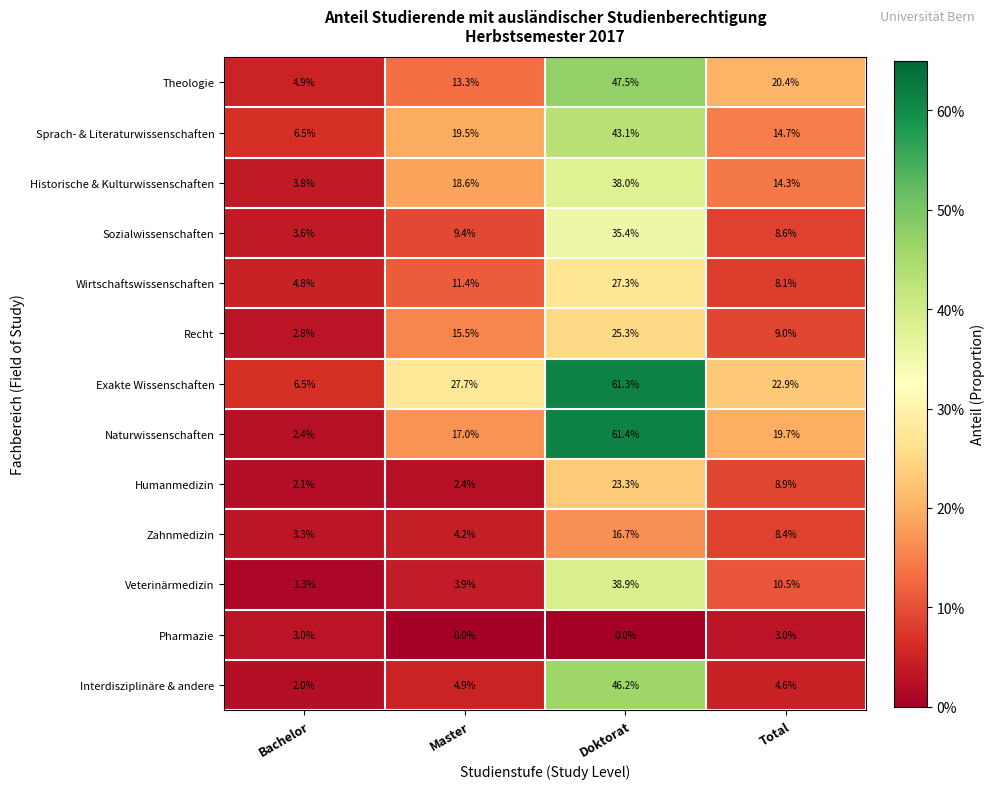

Read the Sozialwissenschaften value at Total.

8.6